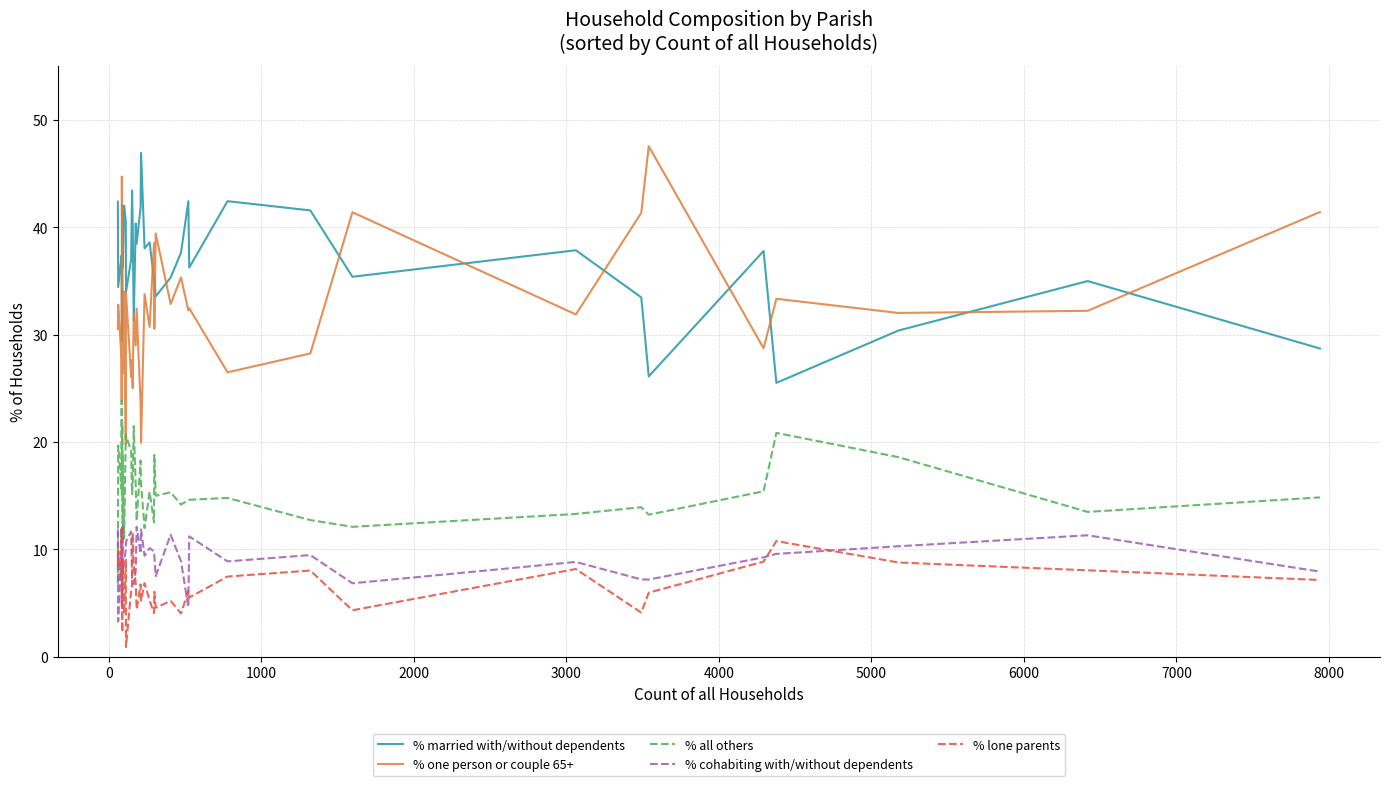

True or false: % all others and % married with/without dependents cross at least once.

False